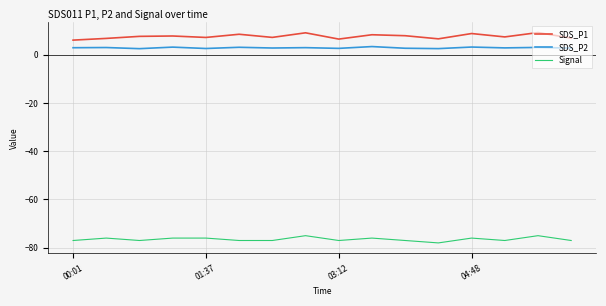

Which series has the largest total across all categories?

SDS_P1